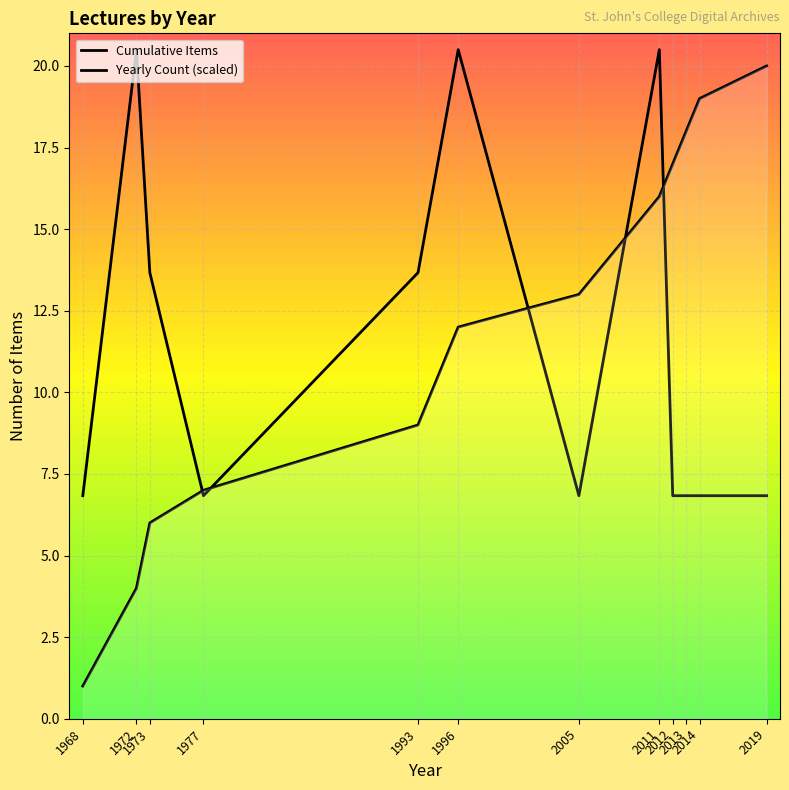

List the series in order of their overall mean, highest first.

Cumulative Items, Yearly Count (scaled)